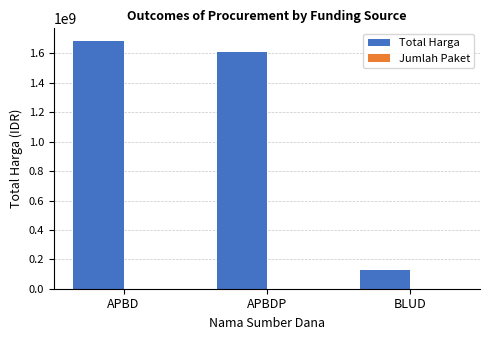

Where is Total Harga nearest to the value 908213252?

APBDP